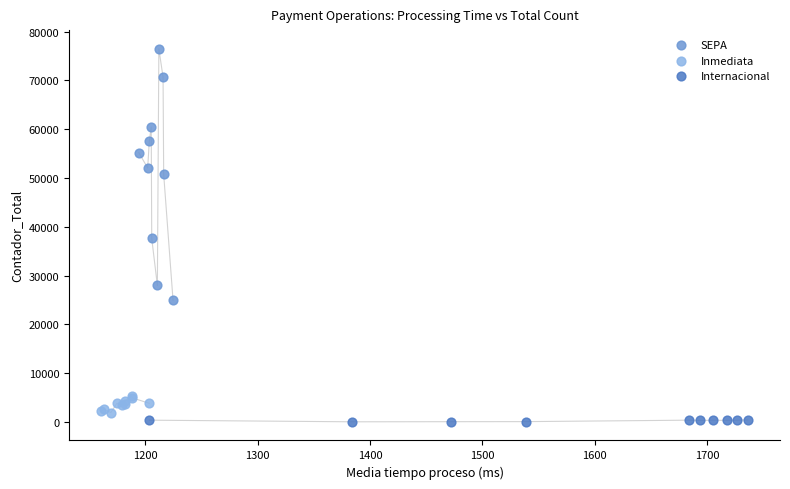

Which series contains the highest Y value?

SEPA